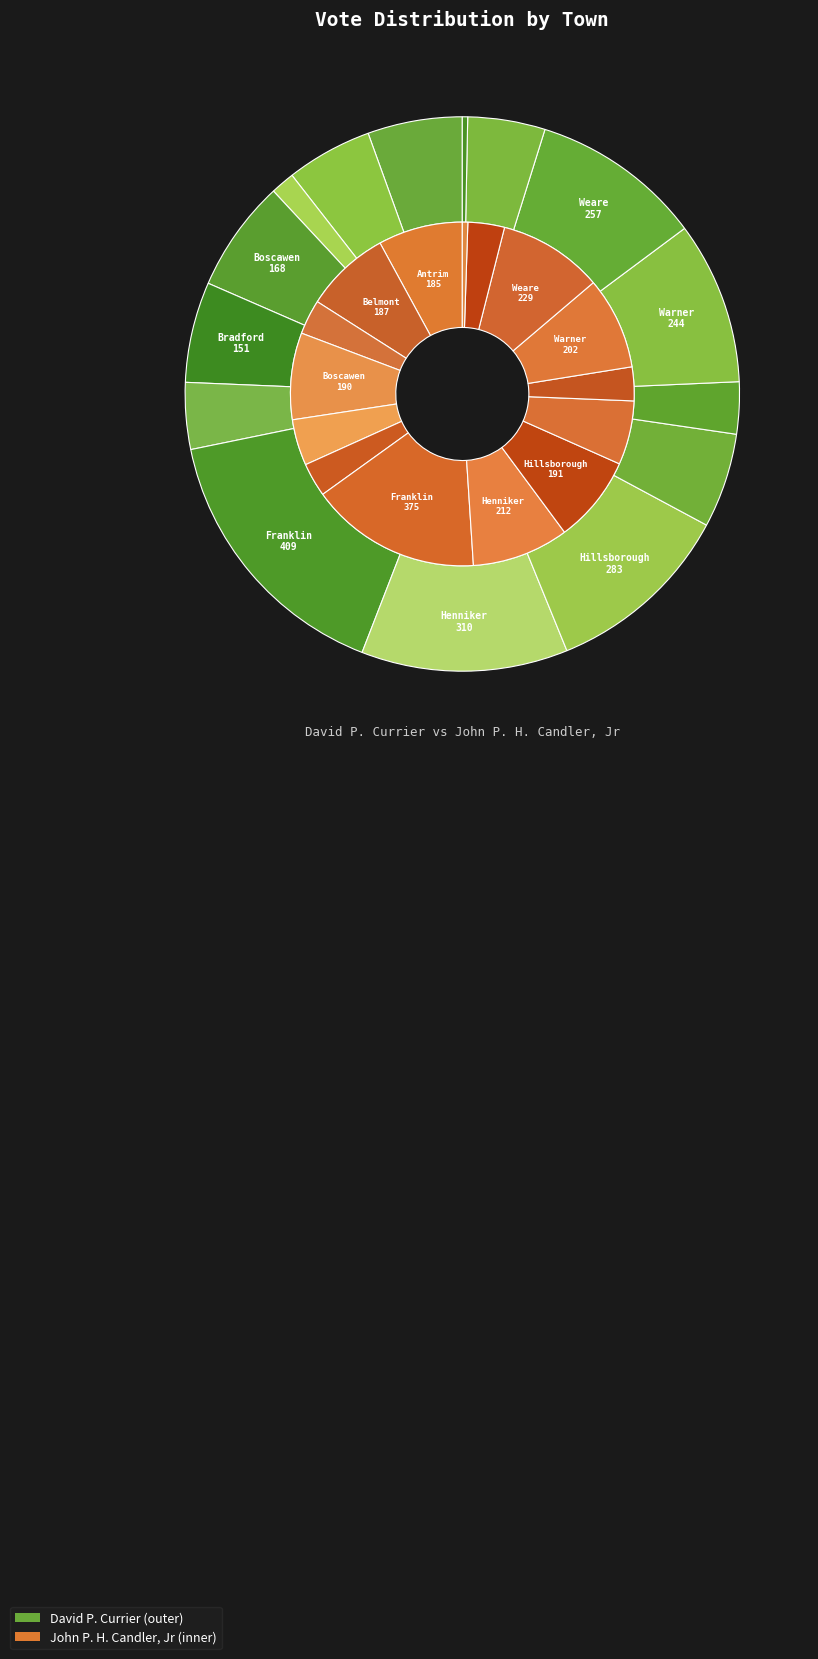

What is the largest slice in the pie chart?

Franklin